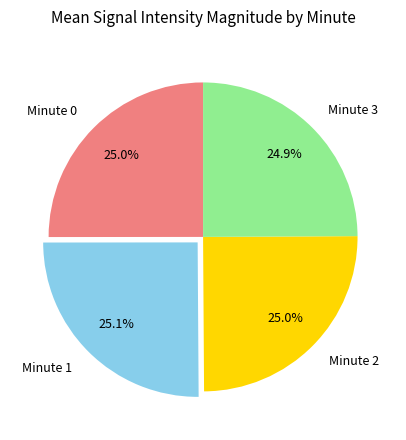

Is there a majority slice in this chart?

No